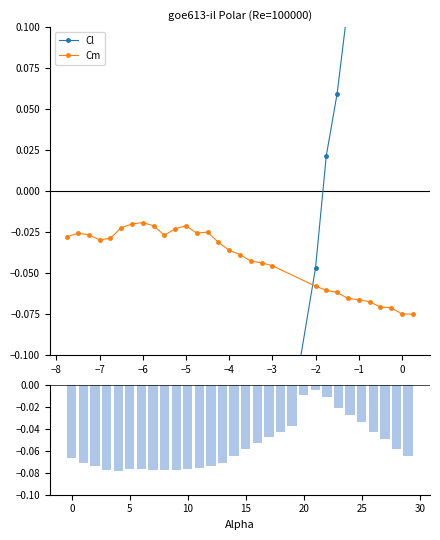

How many series are shown in this chart?

3